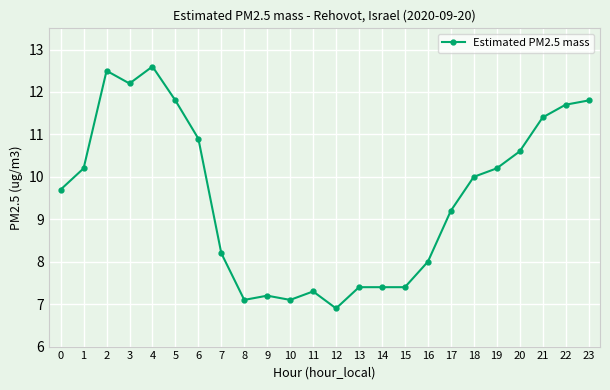

At which category does the data reach its first local valley?

3